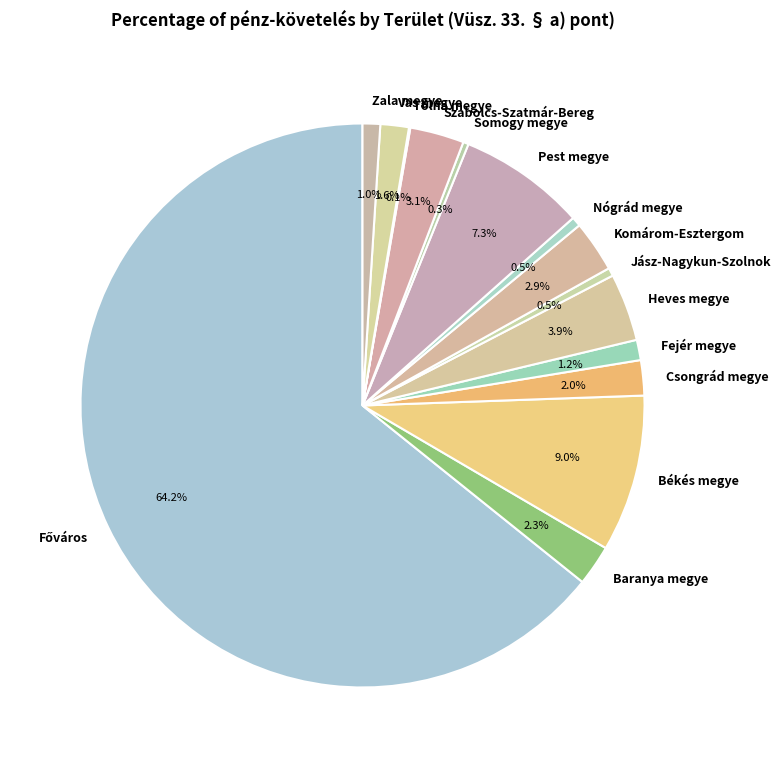

The Vas megye slice represents 2% of the pie. True or false?

True